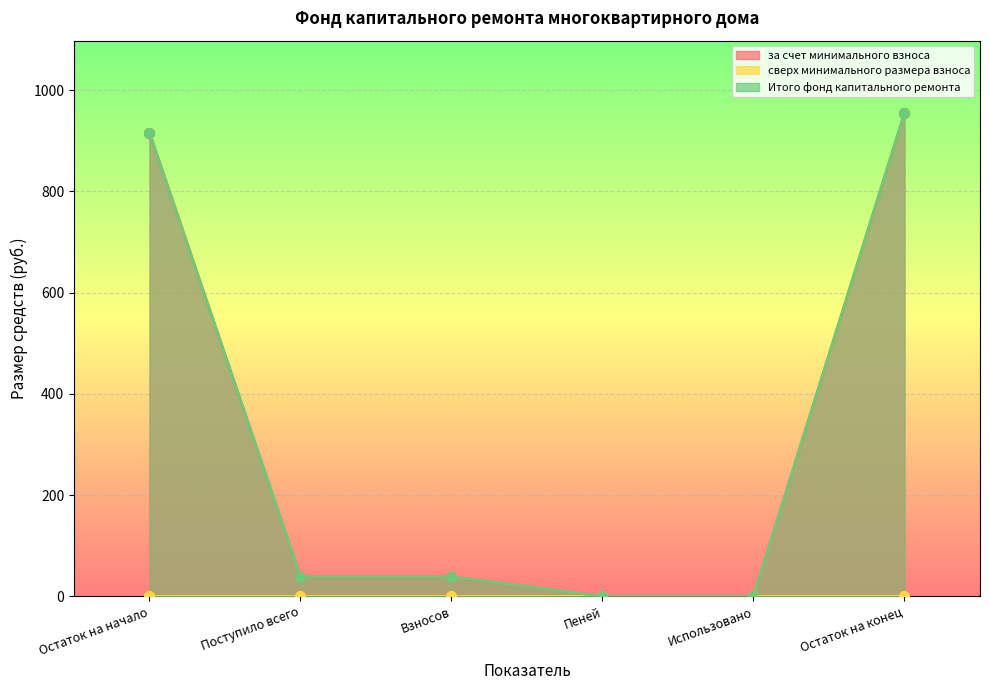

Is the value of за счет минимального взноса at Пеней greater than the value of Итого фонд капитального ремонта at Взносов?

No